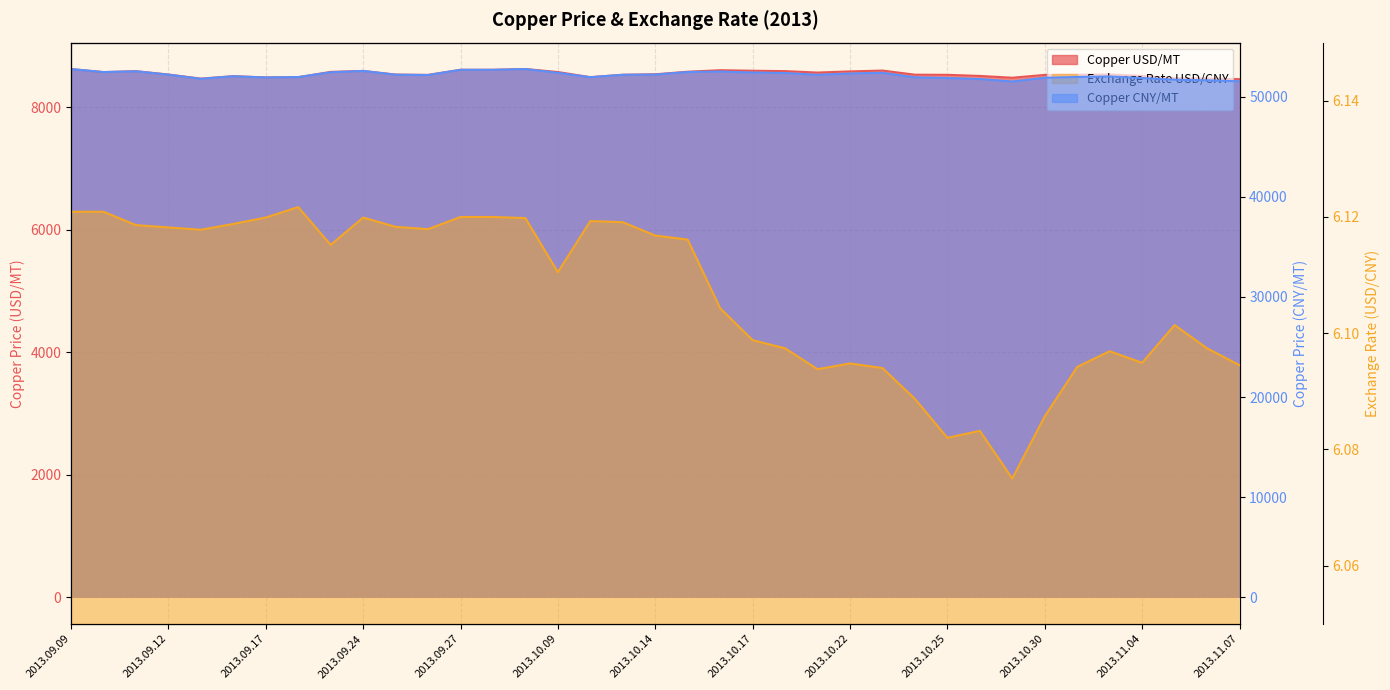

What are all the series names shown in the legend?

Copper USD/MT, Exchange Rate USD/CNY, Copper CNY/MT